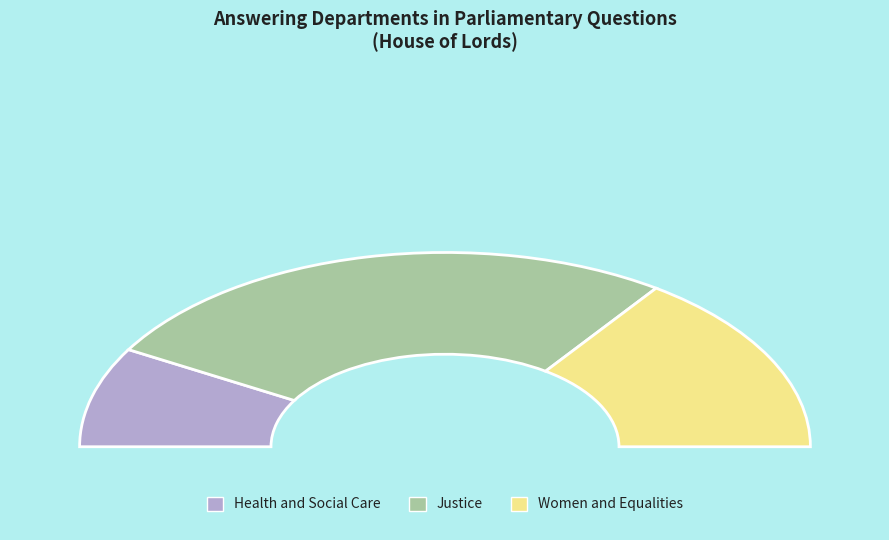

How many segments does this pie chart have?

3